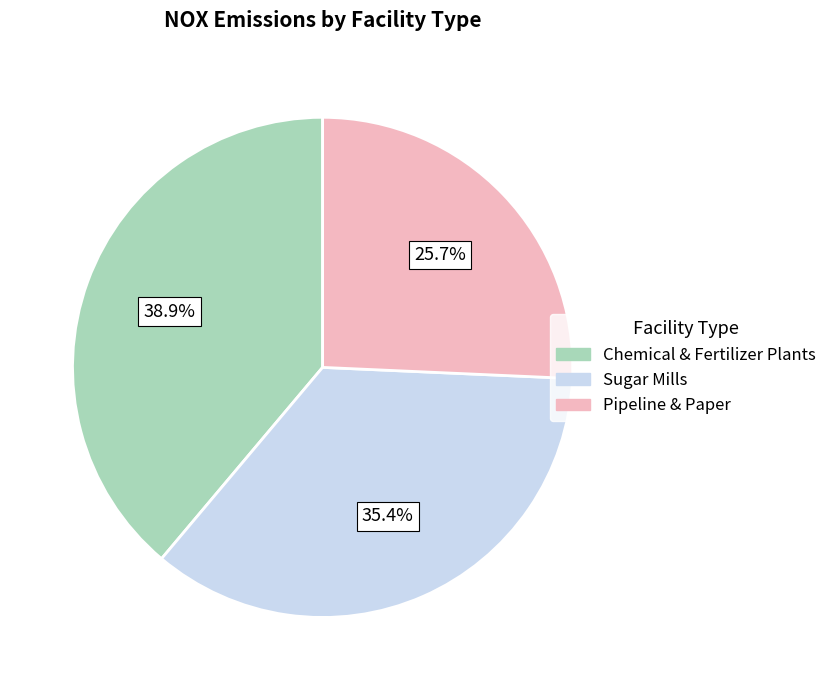

Rank the categories by value from lowest to highest.

Pipeline & Paper, Sugar Mills, Chemical & Fertilizer Plants